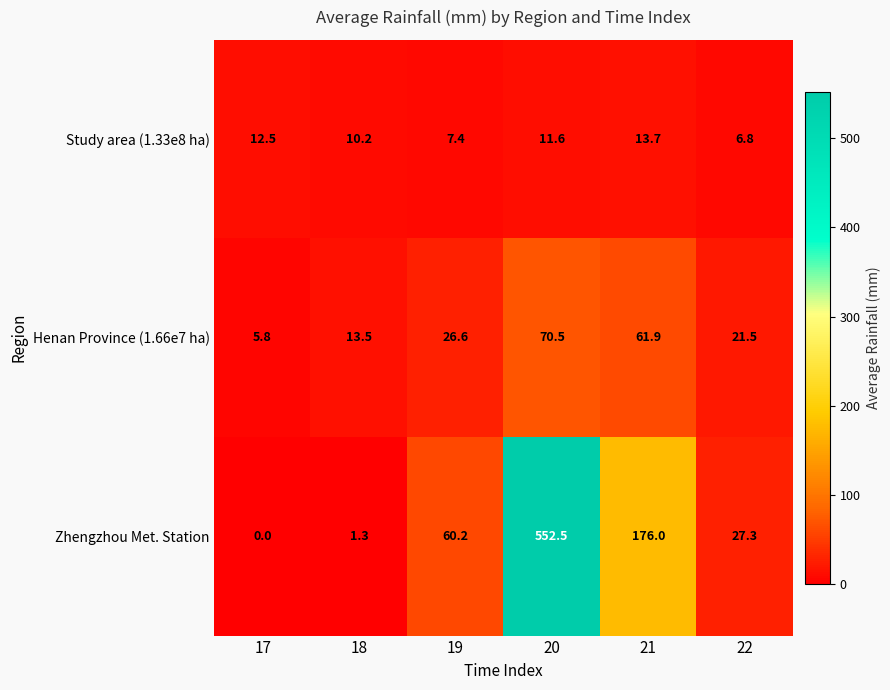

At which label does Henan Province (1.66e7 ha) reach its peak?

20